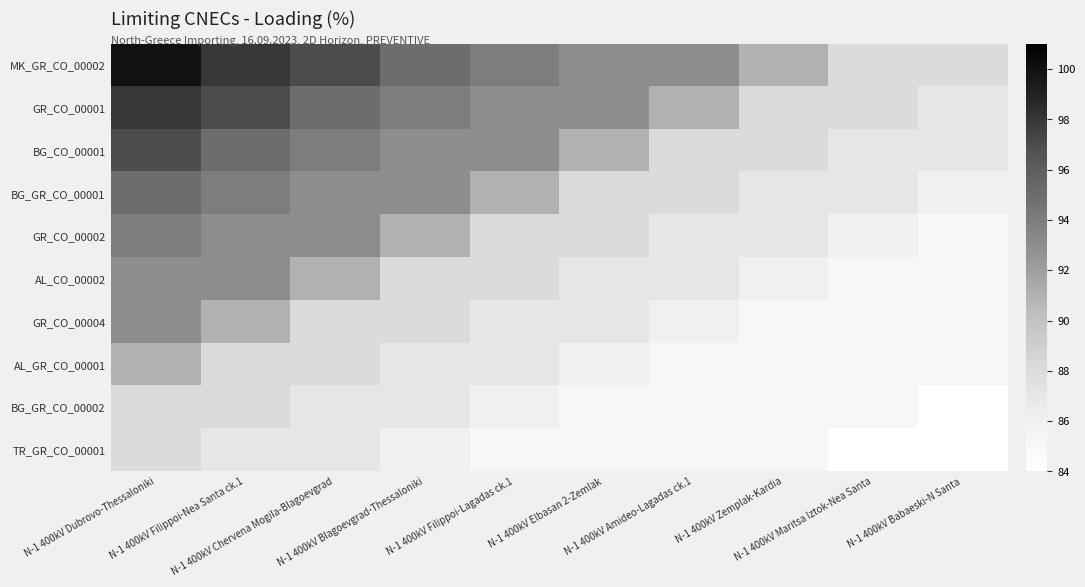

Rank the series at N-1 400kV Elbasan 2-Zemlak from lowest to highest value.

BG_GR_CO_00002, TR_GR_CO_00001, AL_GR_CO_00001, AL_CO_00002, GR_CO_00004, BG_GR_CO_00001, GR_CO_00002, BG_CO_00001, MK_GR_CO_00002, GR_CO_00001